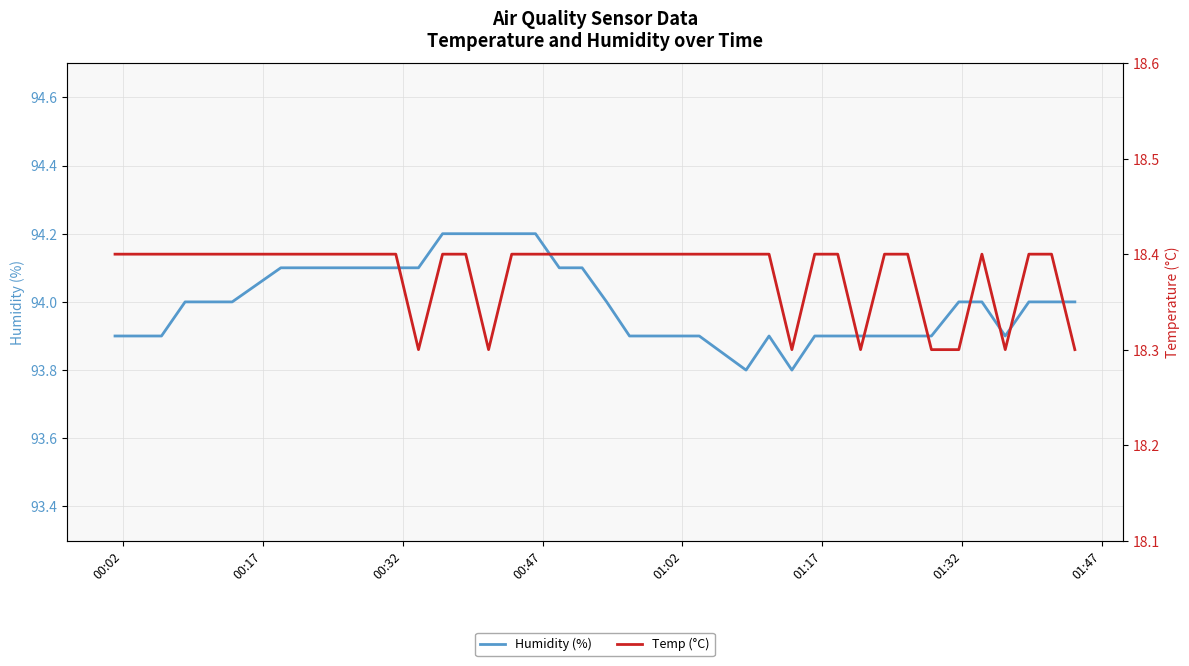

True or false: Temp (°C) and Humidity (%) cross at least once.

False